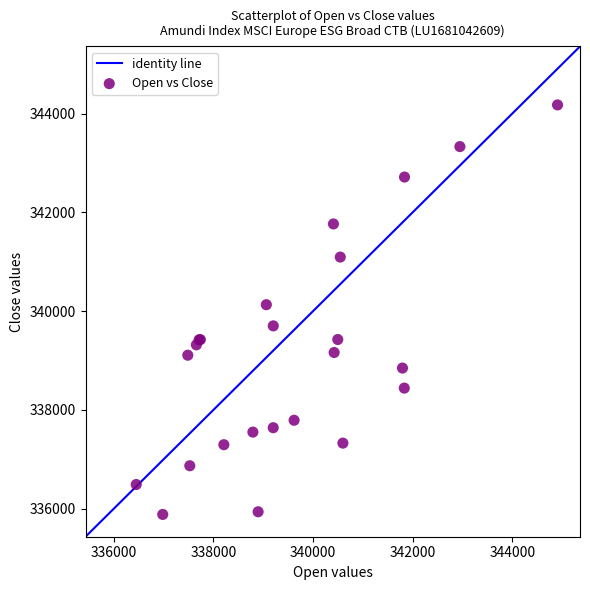

What Y value in the scatter plot is closest to 340030?

340131